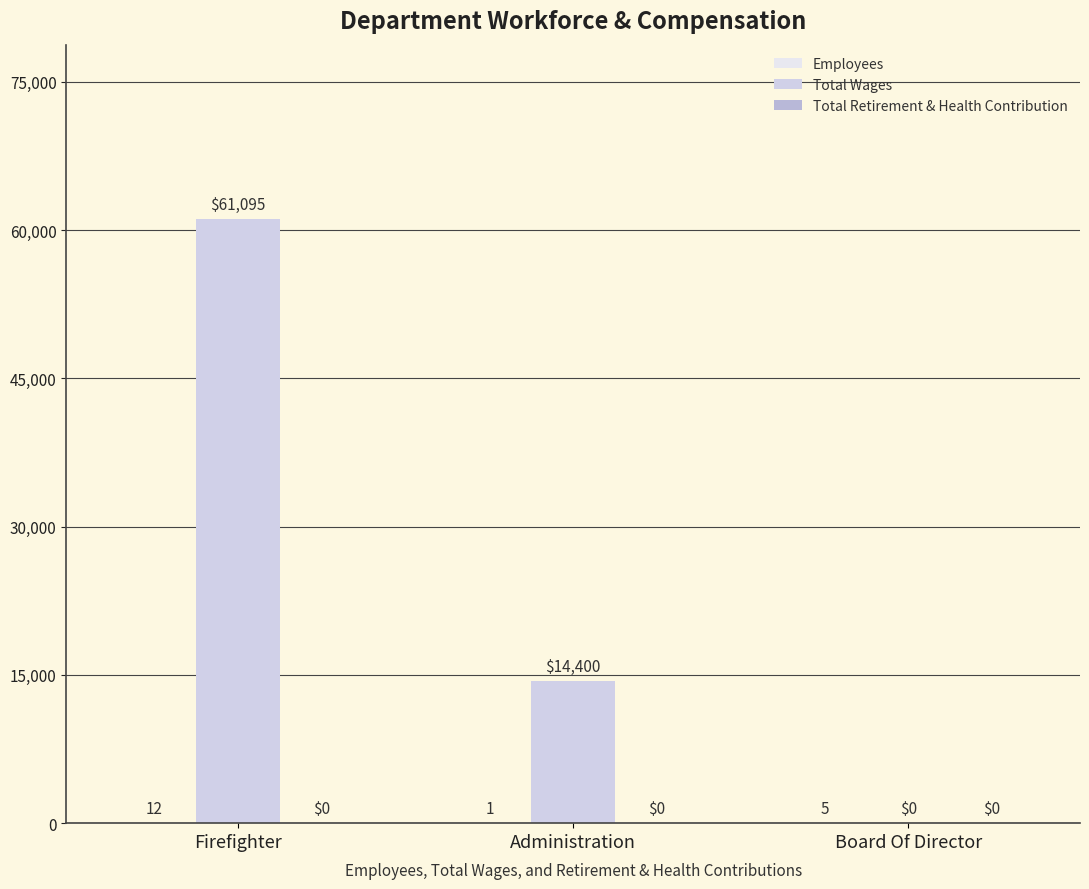

Which series has the largest range (max minus min)?

Total Wages